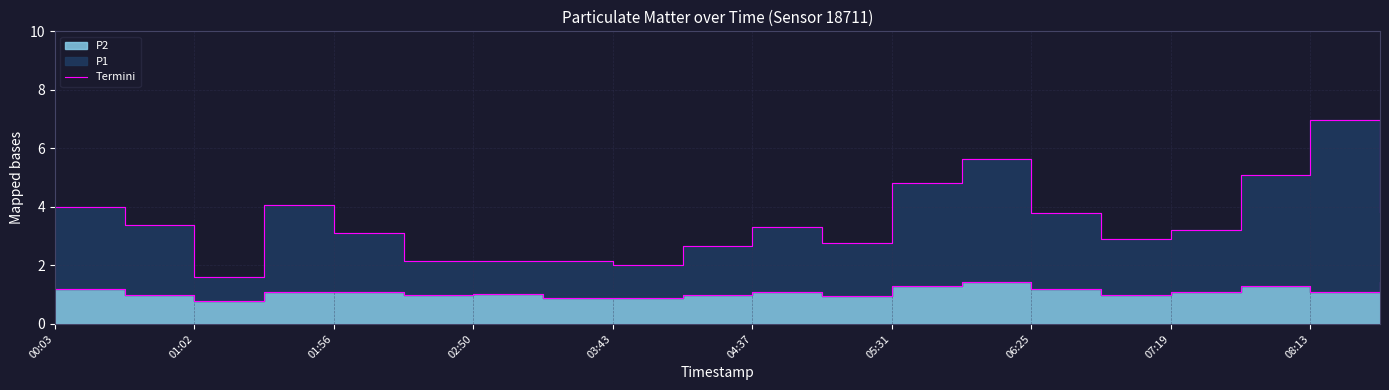

The value at 02:50 is 1.1. True or false?

True